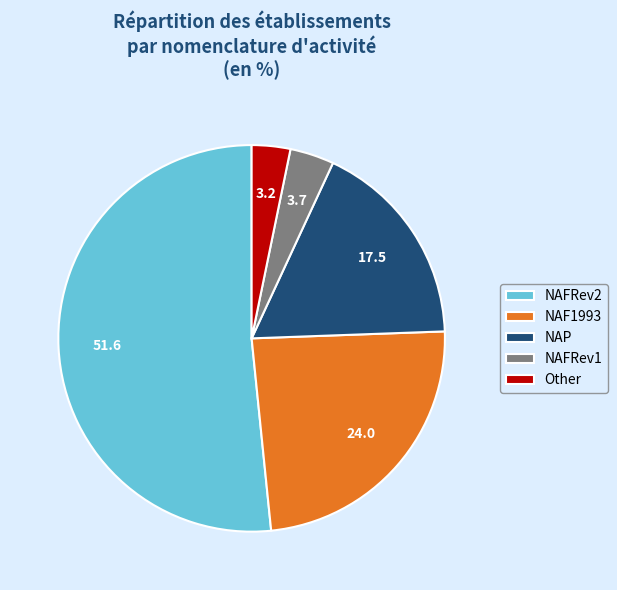

What is the largest slice in the pie chart?

NAFRev2